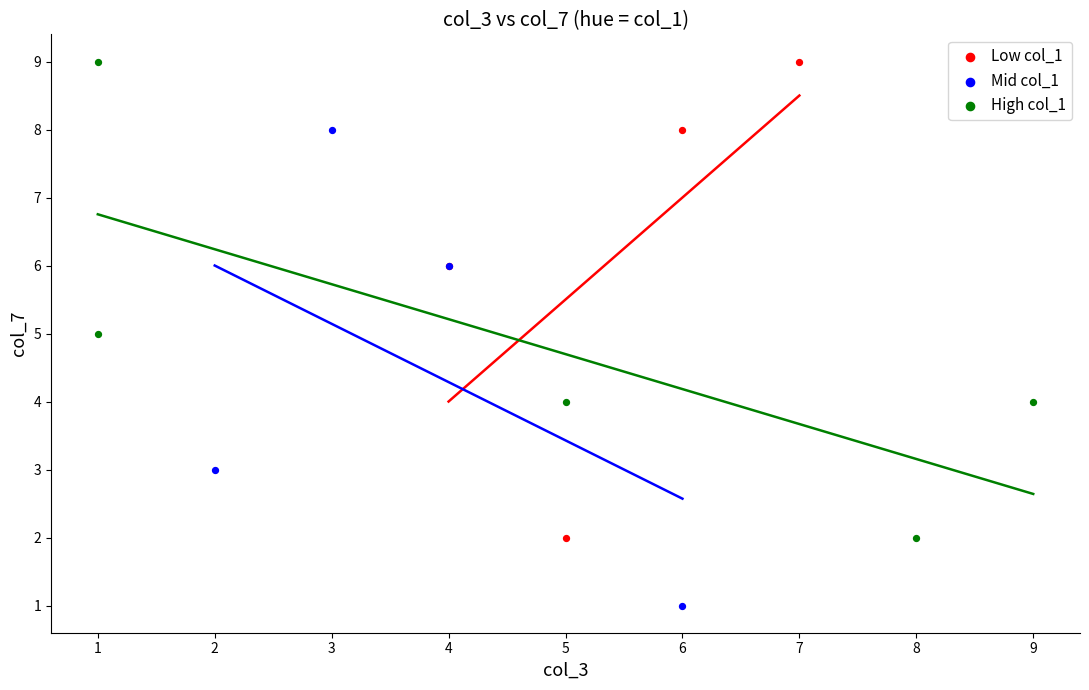

What are all the series names shown in the legend?

Low col_1, Mid col_1, High col_1